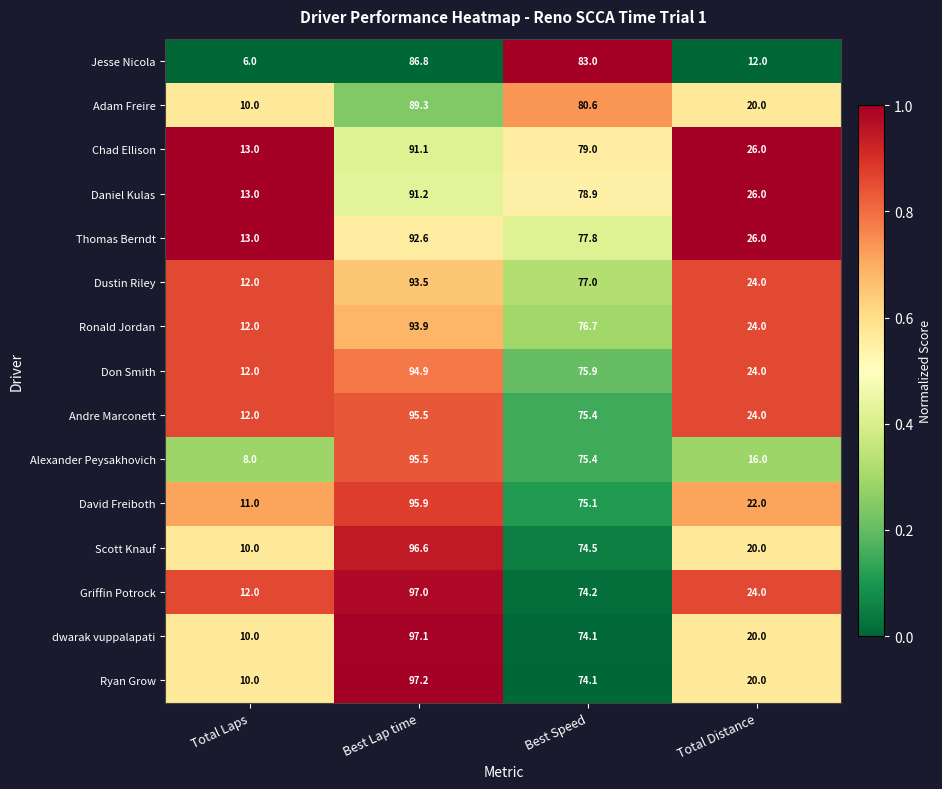

What is the difference between the second highest and minimum values in the David Freiboth series?

64.1